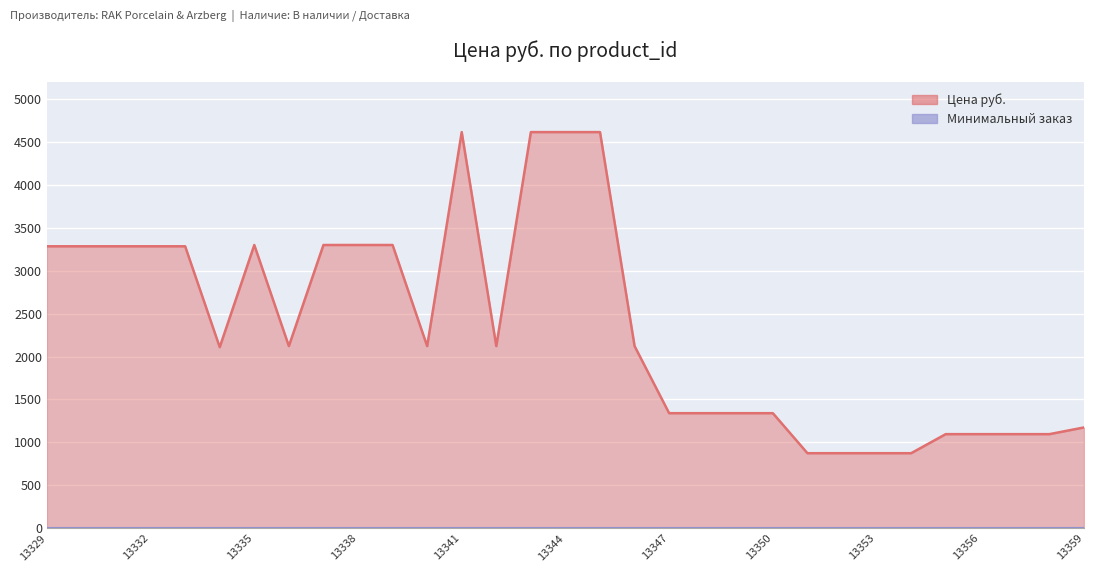

Reading left to right, extract all data points from this chart.

3284.0	3284.0	3284.0	3284.0	3284.0	2109.1	3299.0	2121.6	3299.0	3299.0	3299.0	2121.6	4614.0	2121.6	4614.0	4614.0	4614.0	2121.6	1340.0	1340.0	1340.0	1340.0	874.0	874.0	874.0	874.0	1096.0	1096.0	1096.0	1096.0	1174.0